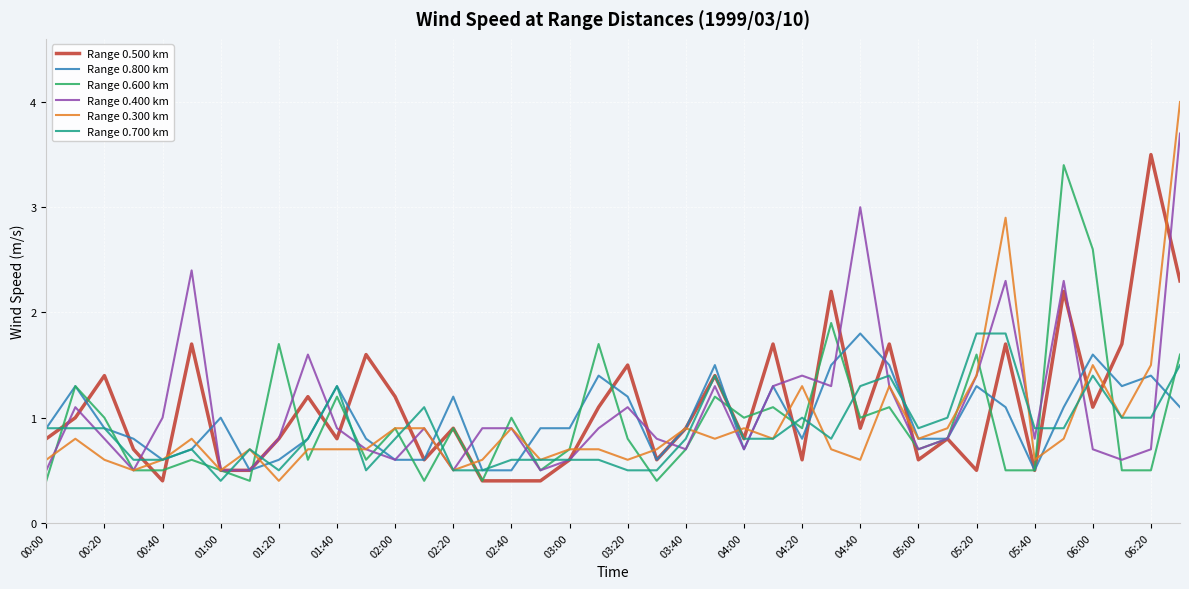

Which series has the largest range (max minus min)?

Range 0.300 km